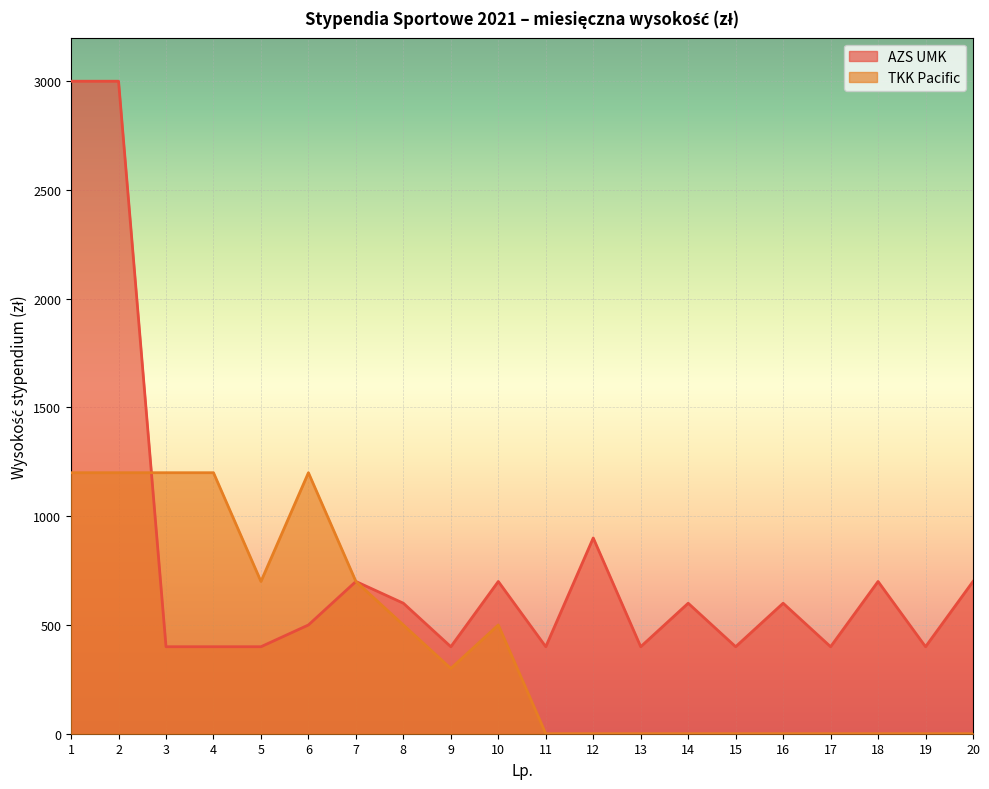

Which series has the largest total across all categories?

AZS UMK